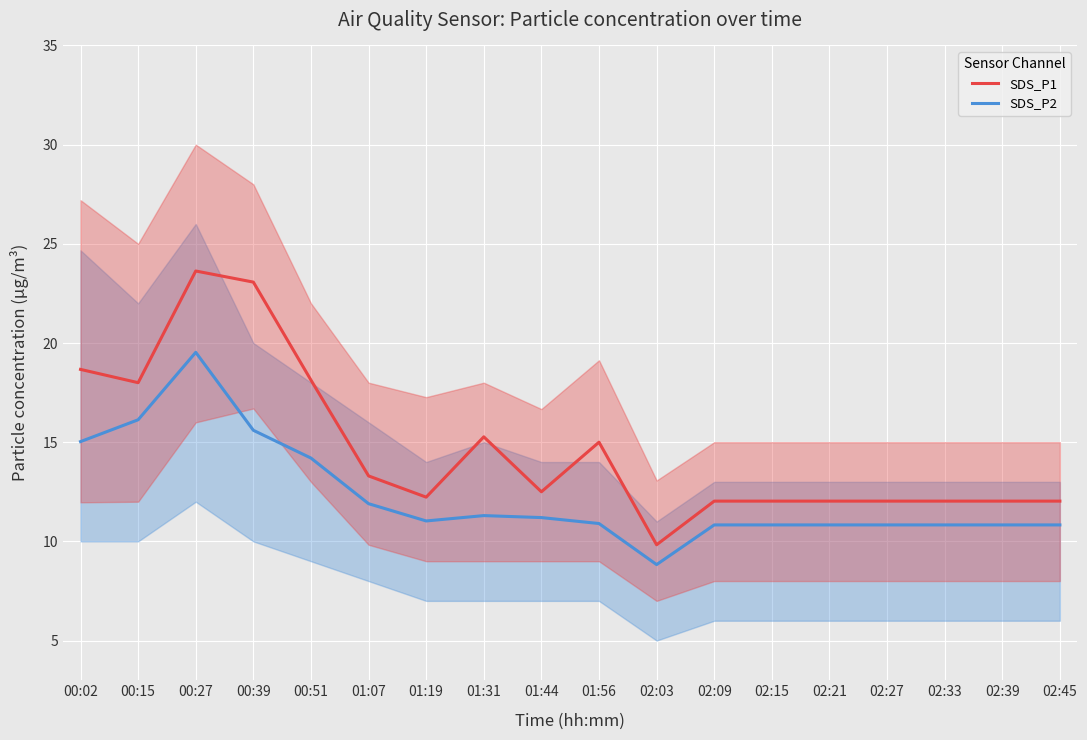

What are all the series names shown in the legend?

SDS_P1, SDS_P2